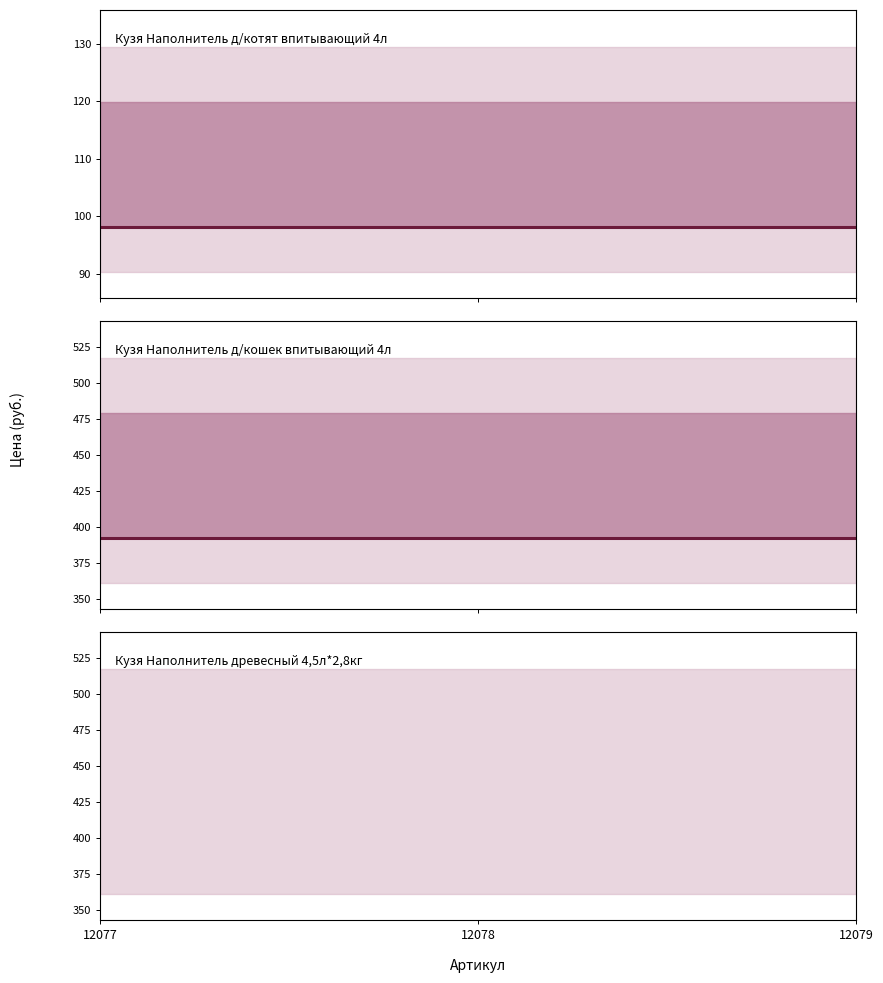

At which label is Цена за уп closest to 392?

12077